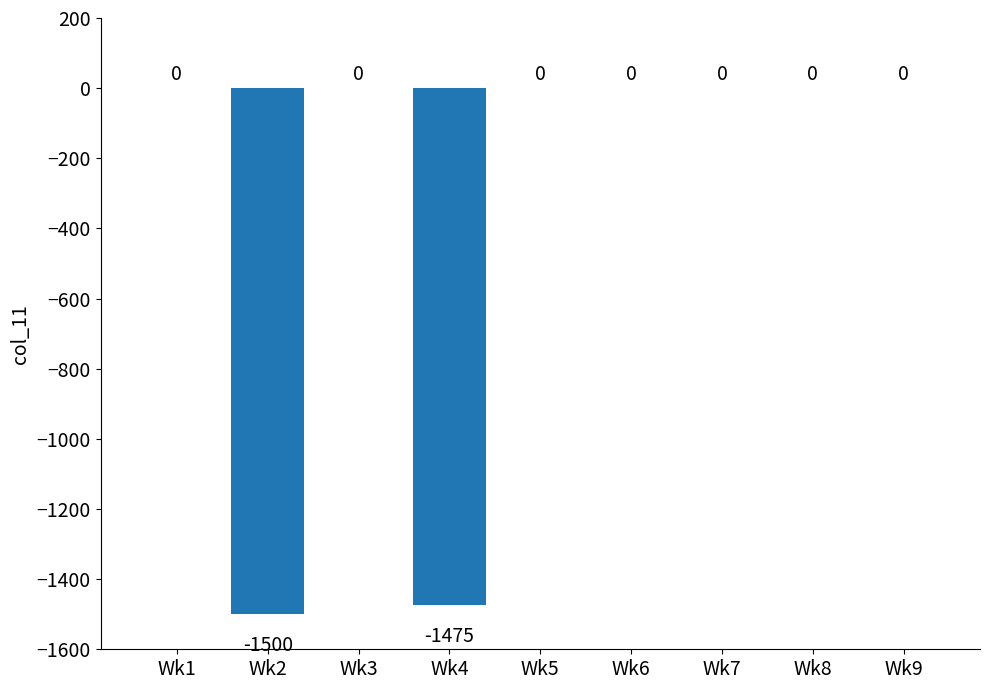

Reading left to right, what are all the values shown in this chart?

Wk1=0	Wk2=-1500	Wk3=0	Wk4=-1475	Wk5=0	Wk6=0	Wk7=0	Wk8=0	Wk9=0